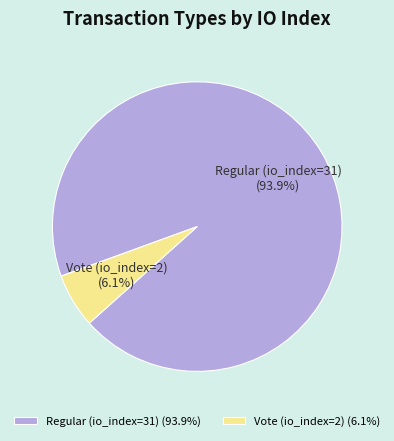

Rank the categories by value from highest to lowest.

Regular (io_index=31), Vote (io_index=2)